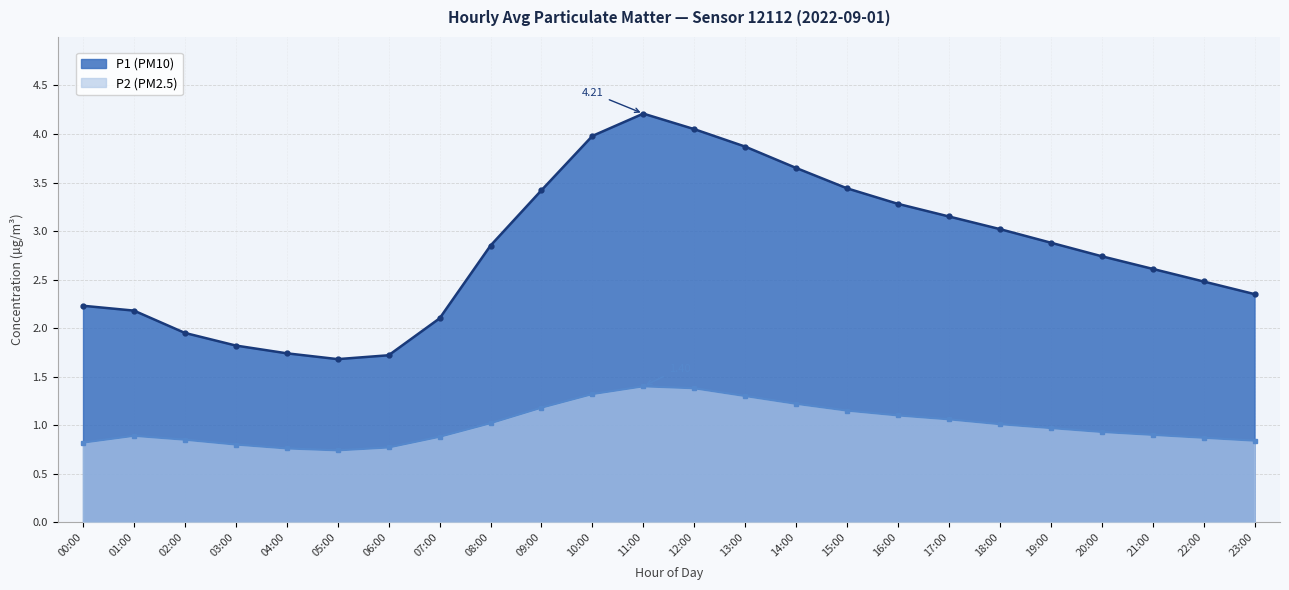

How many interior local peaks does the P1 series have?

1